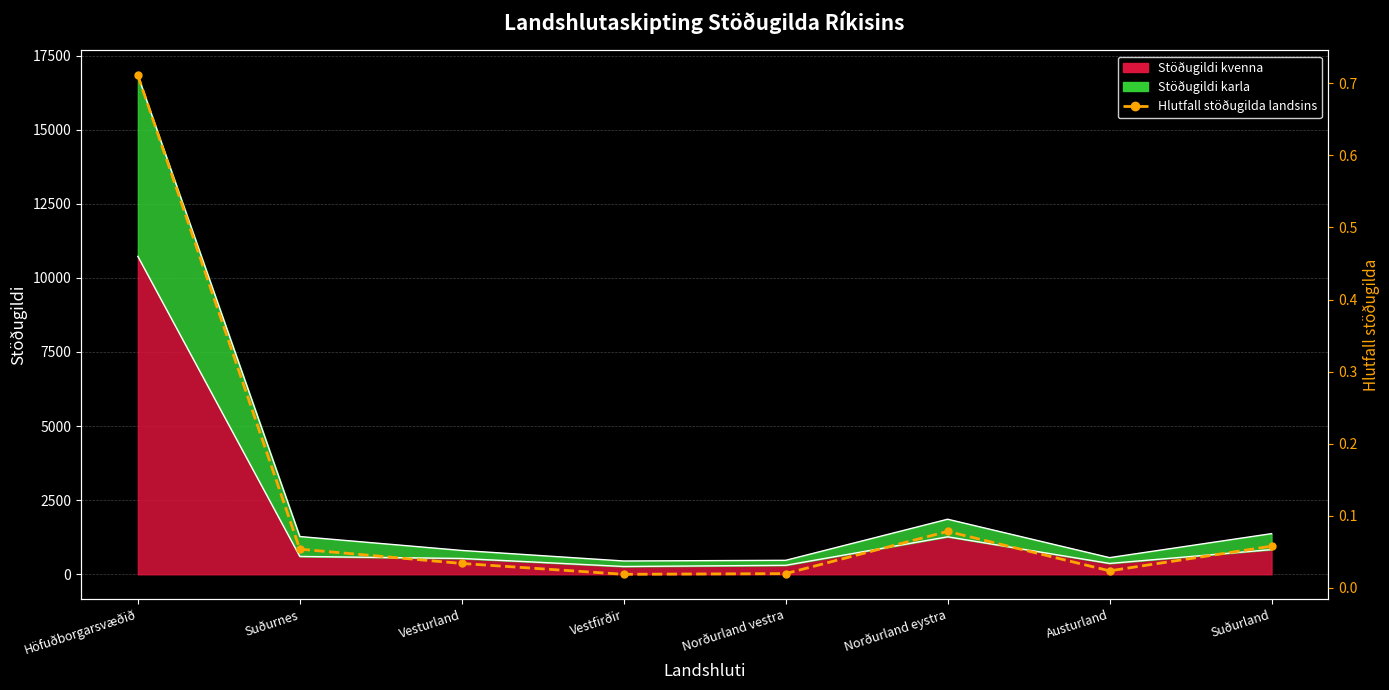

Which category has the lowest value across all series?

Vestfirðir